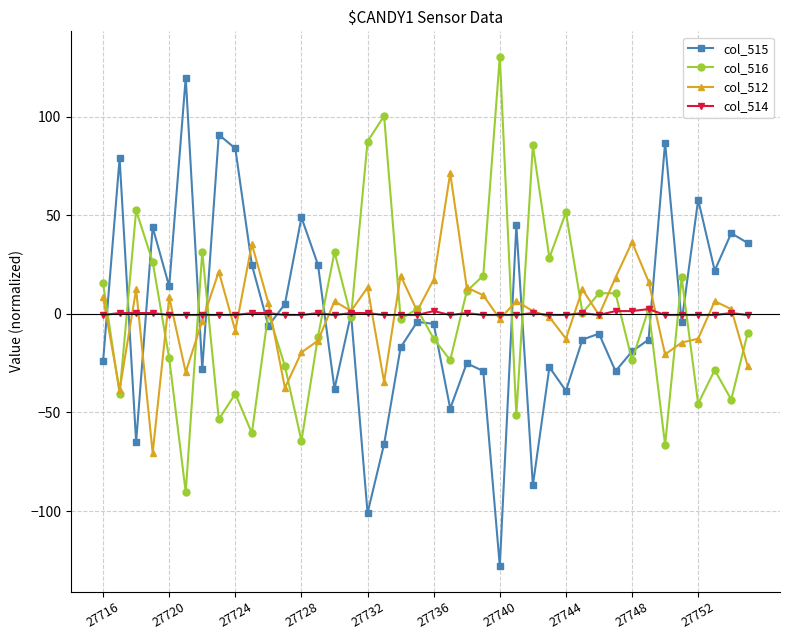

Which series has the widest spread of values?

col_515